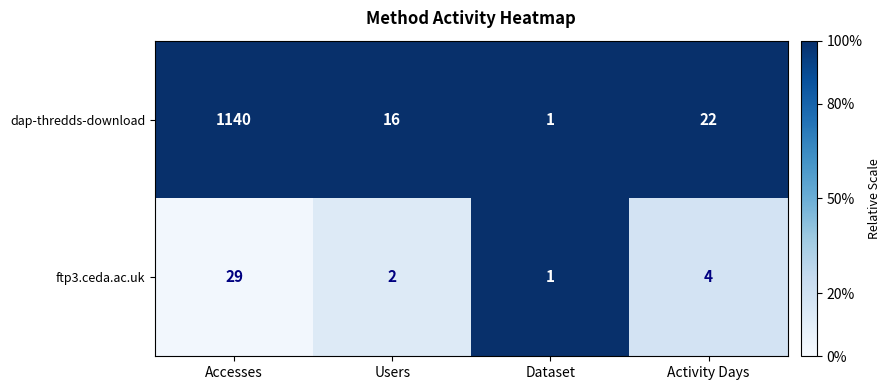

Which series changed the most between Accesses and Users?

dap-thredds-download